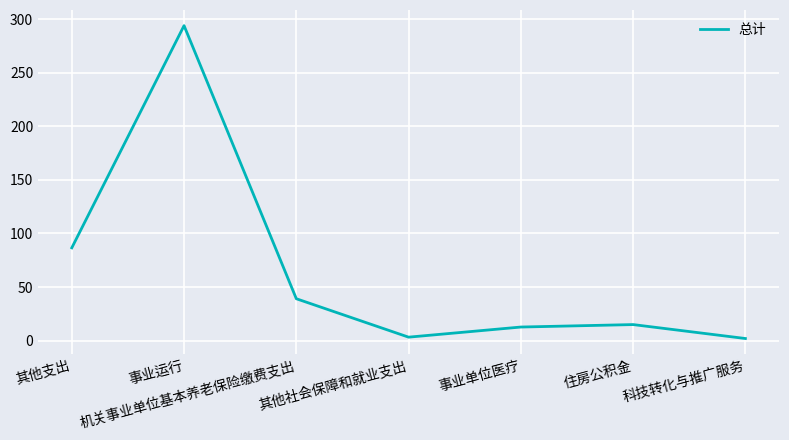

At which category does the data reach its first local peak?

事业运行